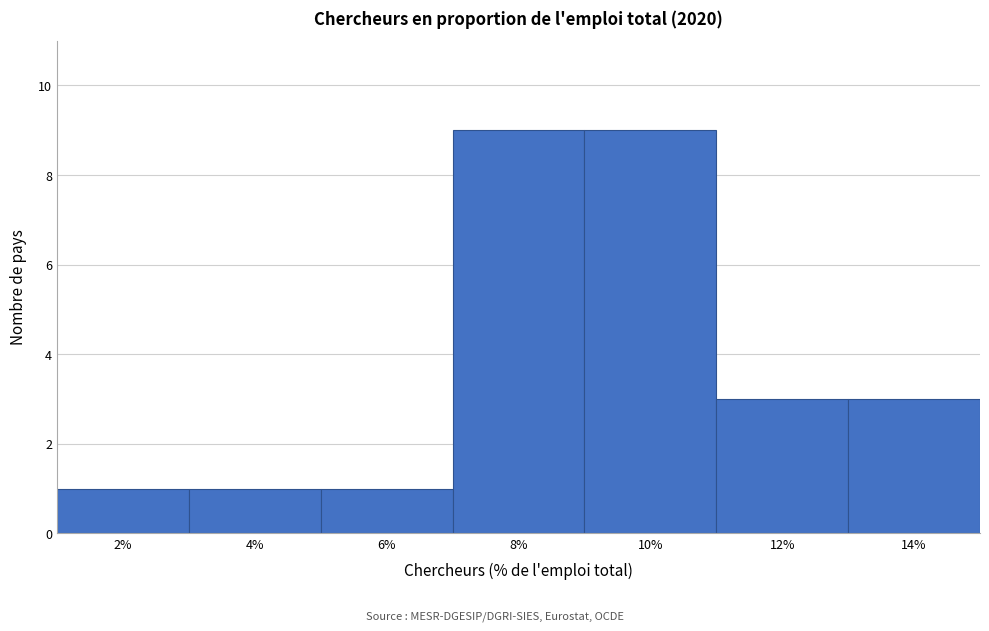

Reading right to left, extract all data points from this chart.

3	3	9	9	1	1	1